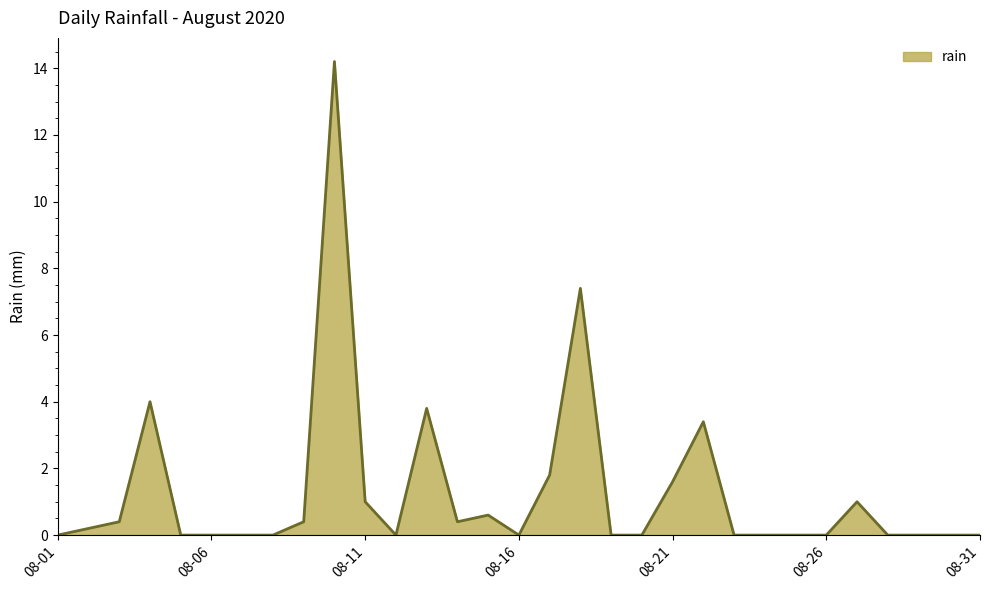

What is the difference between the maximum and minimum values?

14.2